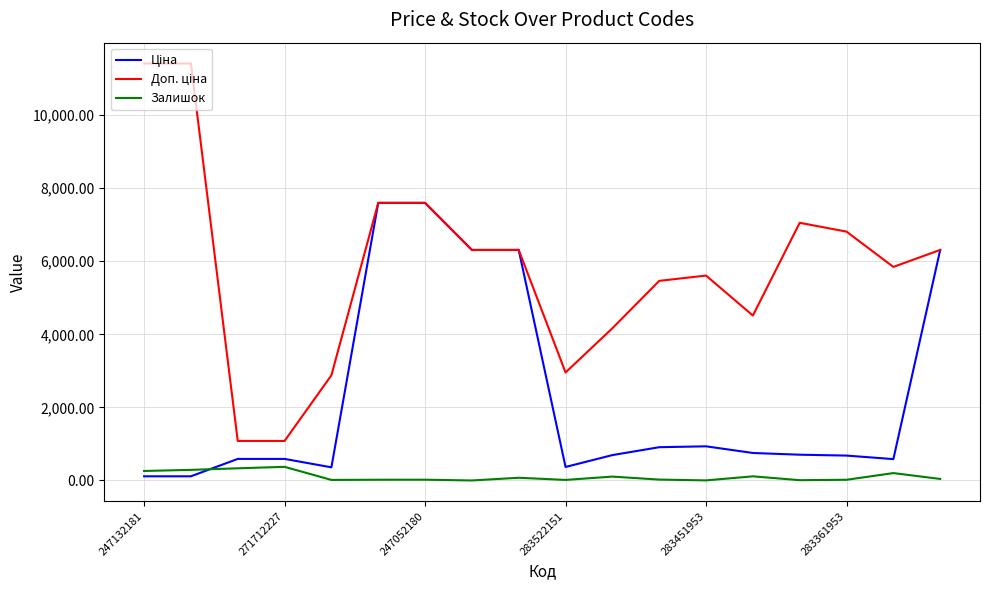

Rank the series by their average value, from lowest to highest.

Залишок, Ціна, Доп. ціна